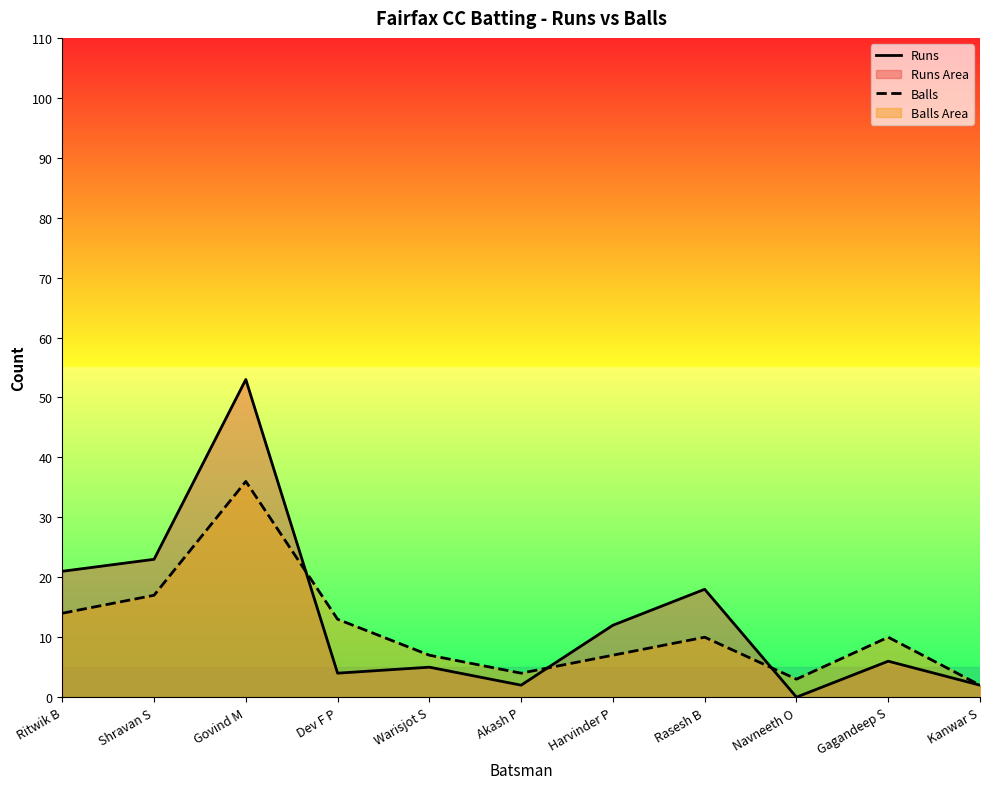

At Warisjot S, list the series in order from largest to smallest.

Balls, Runs